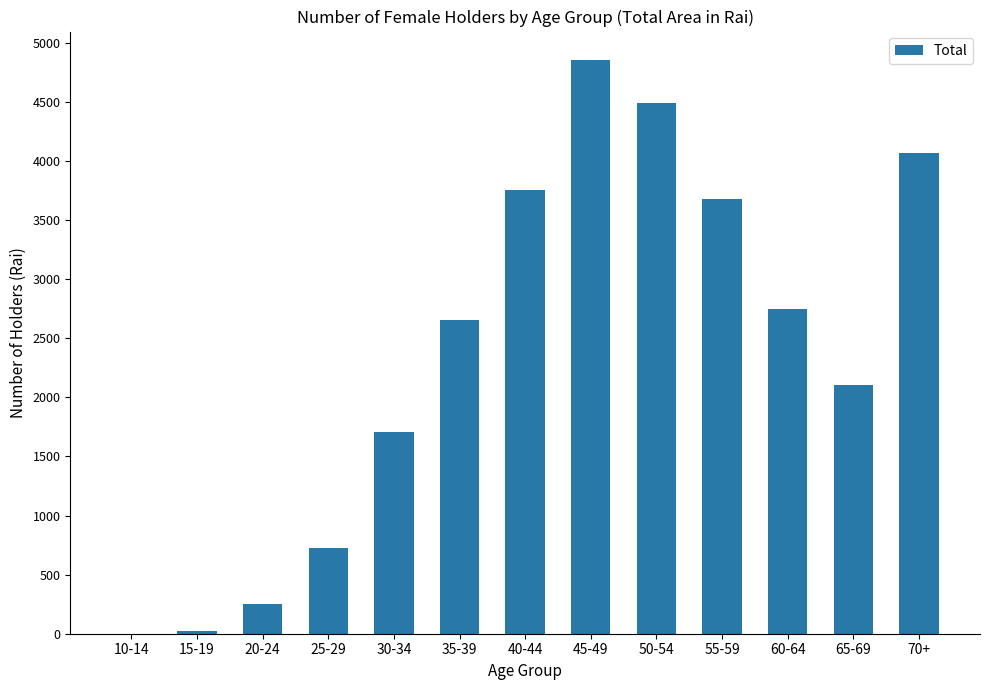

Between 50-54 and 30-34, which is larger?

50-54